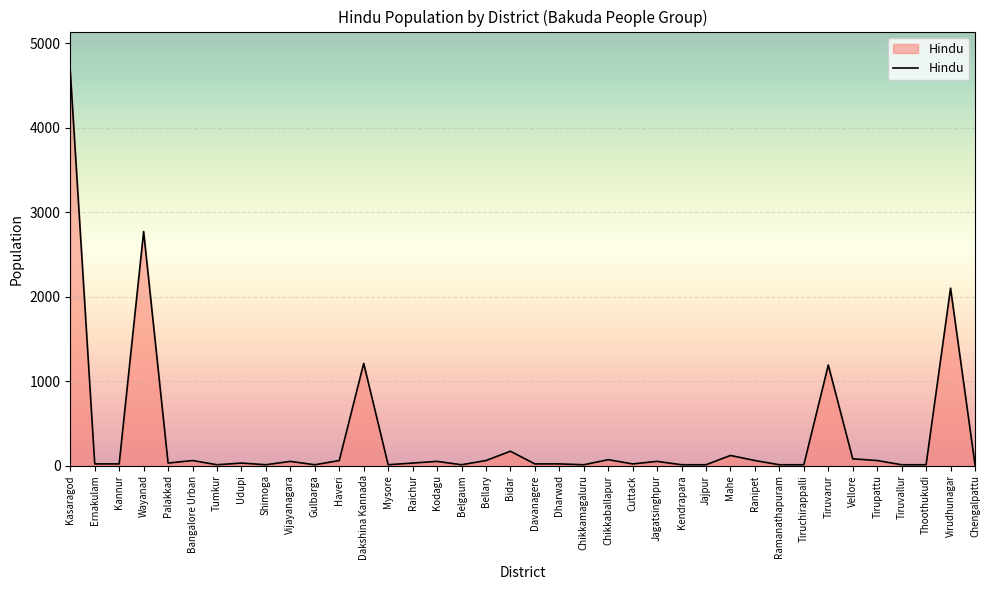

The value at Davanagere is 20. True or false?

True